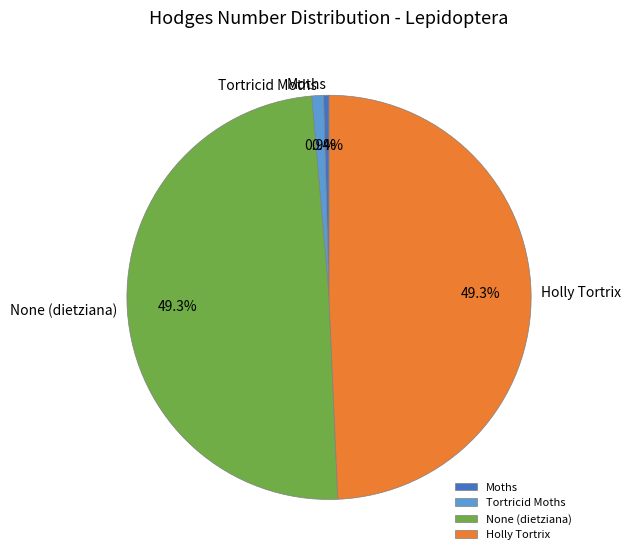

How many segments does this pie chart have?

4